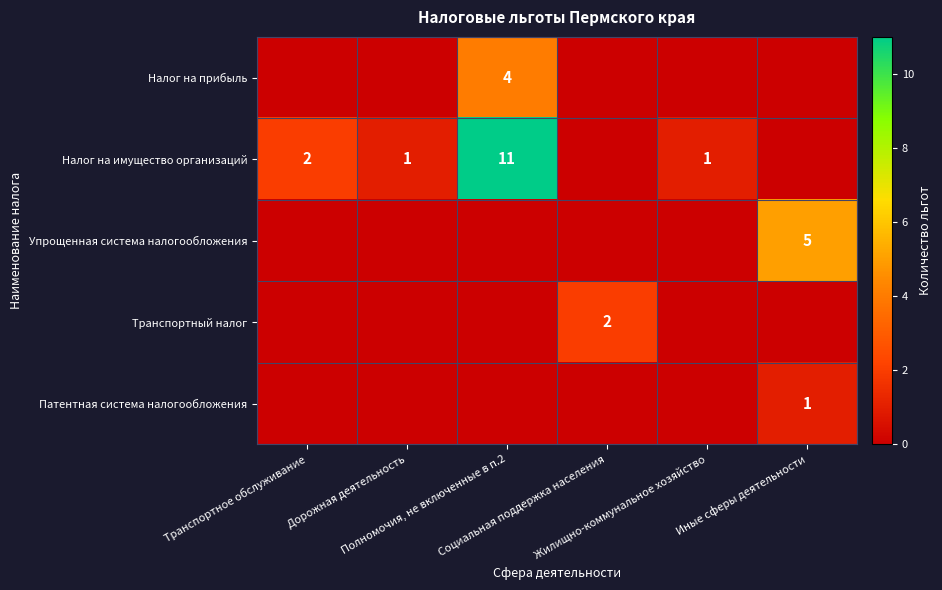

List the labels in order of Упрощенная система налогообложения value, largest first.

Иные сферы деятельности, Транспортное обслуживание, Дорожная деятельность, Полномочия, не включенные в п.2, Социальная поддержка населения, Жилищно-коммунальное хозяйство